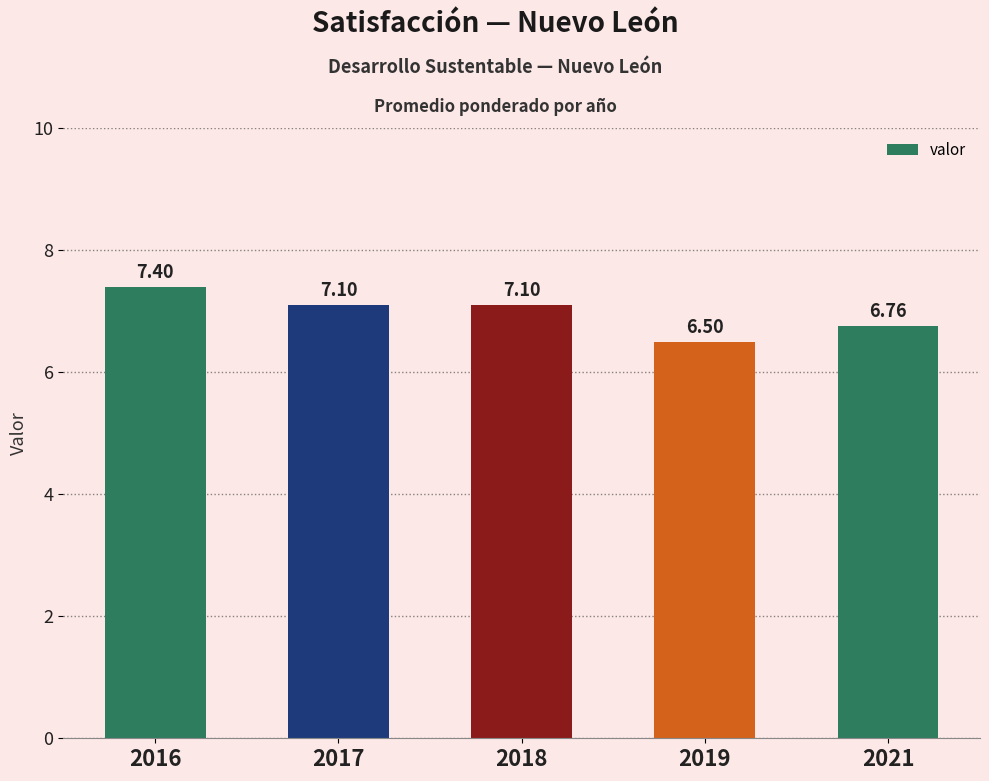

Which label corresponds to the smallest value in the chart?

2019